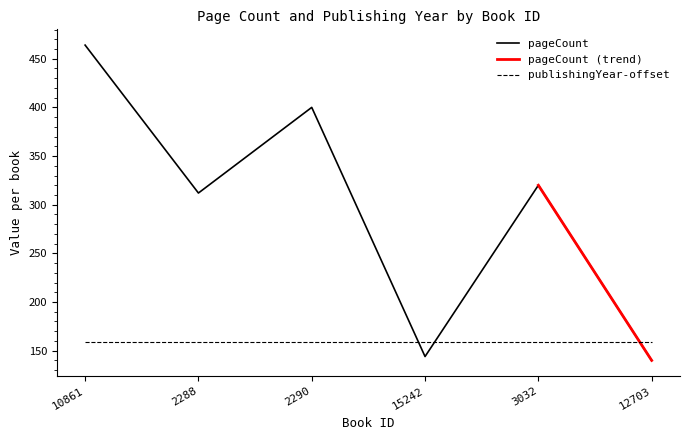

Is it true that the value at 3032 is 481?

False